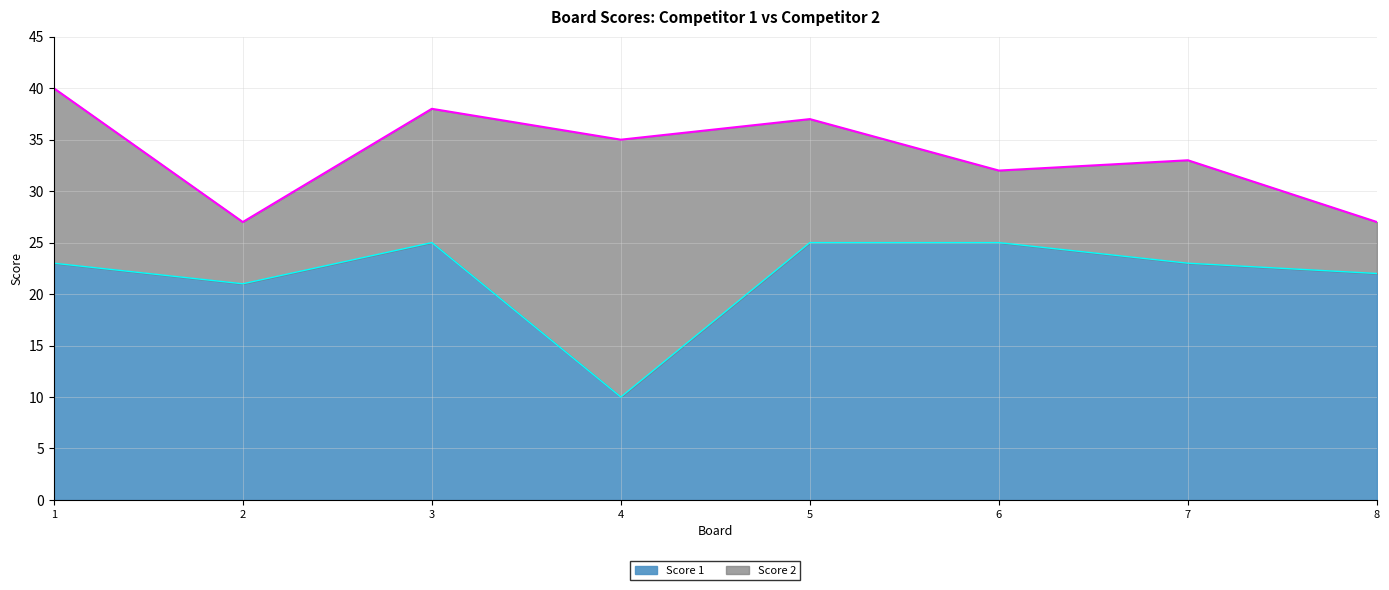

How many points are higher than both their immediate neighbors (excluding endpoints)?

1